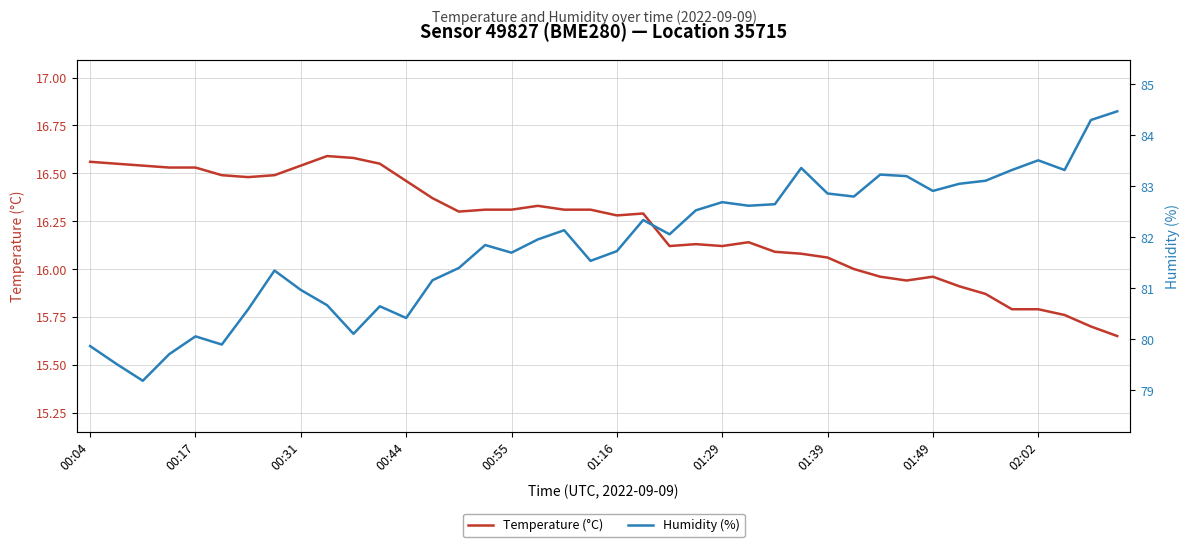

How many data points does each series have?

40